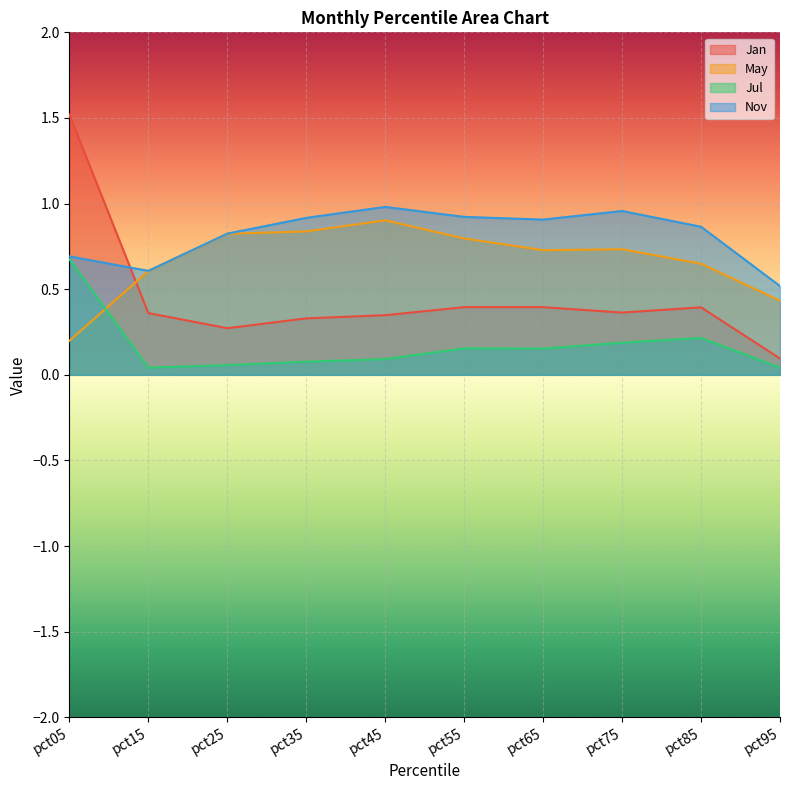

What are all the series names shown in the legend?

Jan, May, Jul, Nov